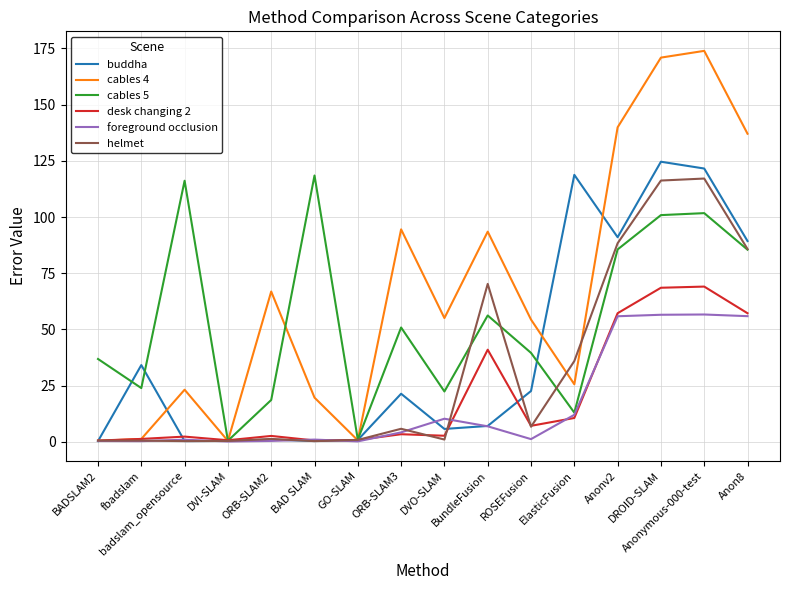

Which series has the largest range (max minus min)?

cables 4